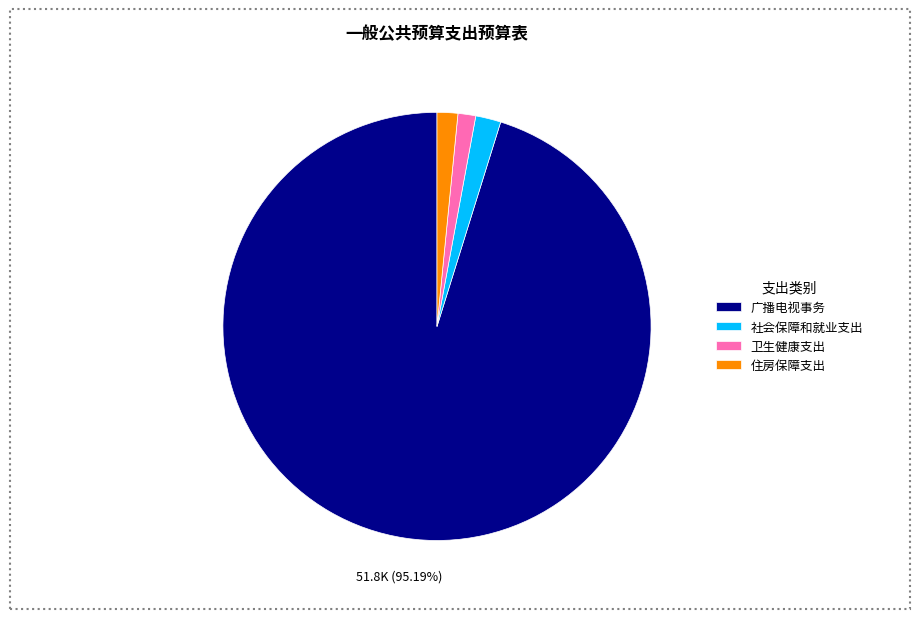

Count the number of slices in the pie.

4